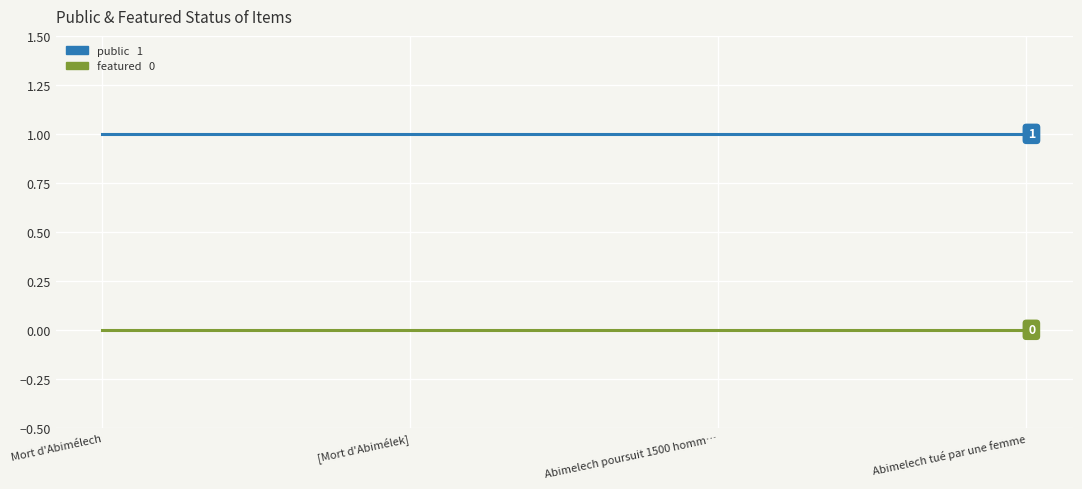

What position from the left is [Mort d'Abimélek]?

2